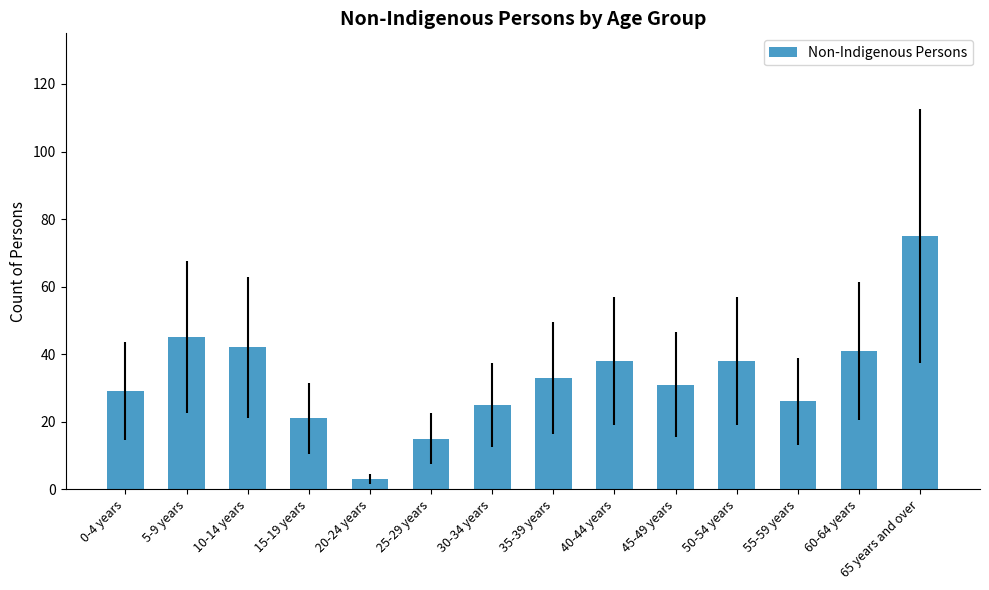

What is the label of the 7th bar from the left?

30-34 years